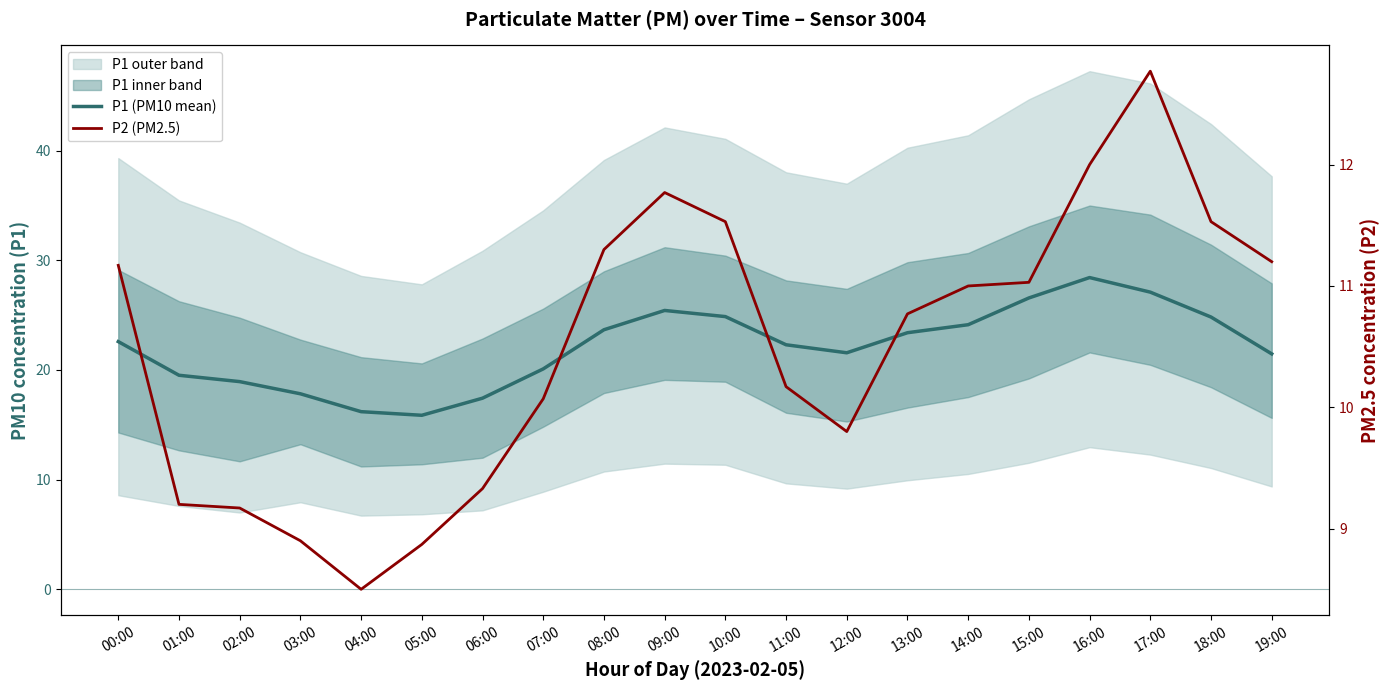

How many lines are shown in the chart?

2